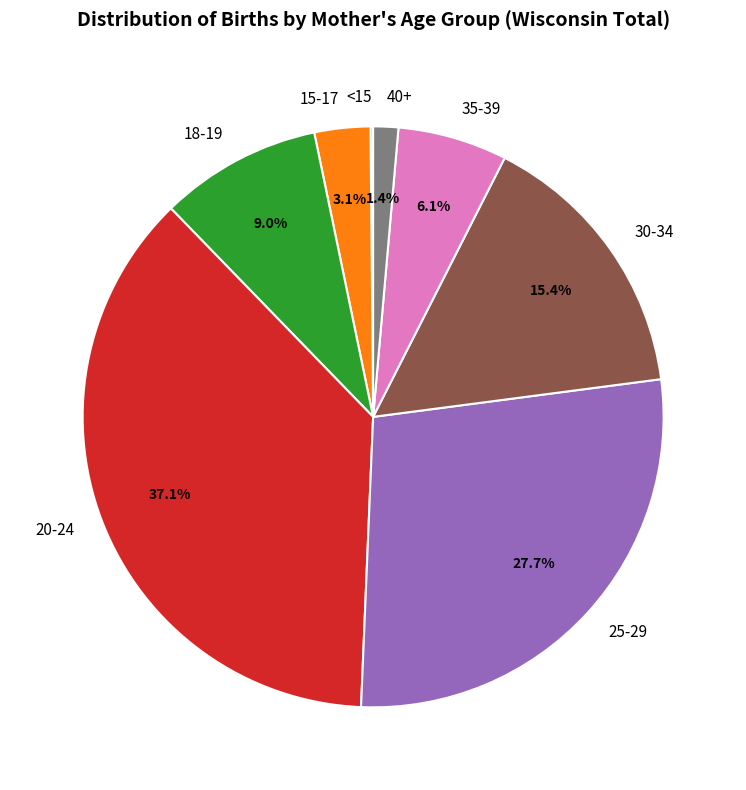

Is it true that 25-29 is 37% of the pie?

False